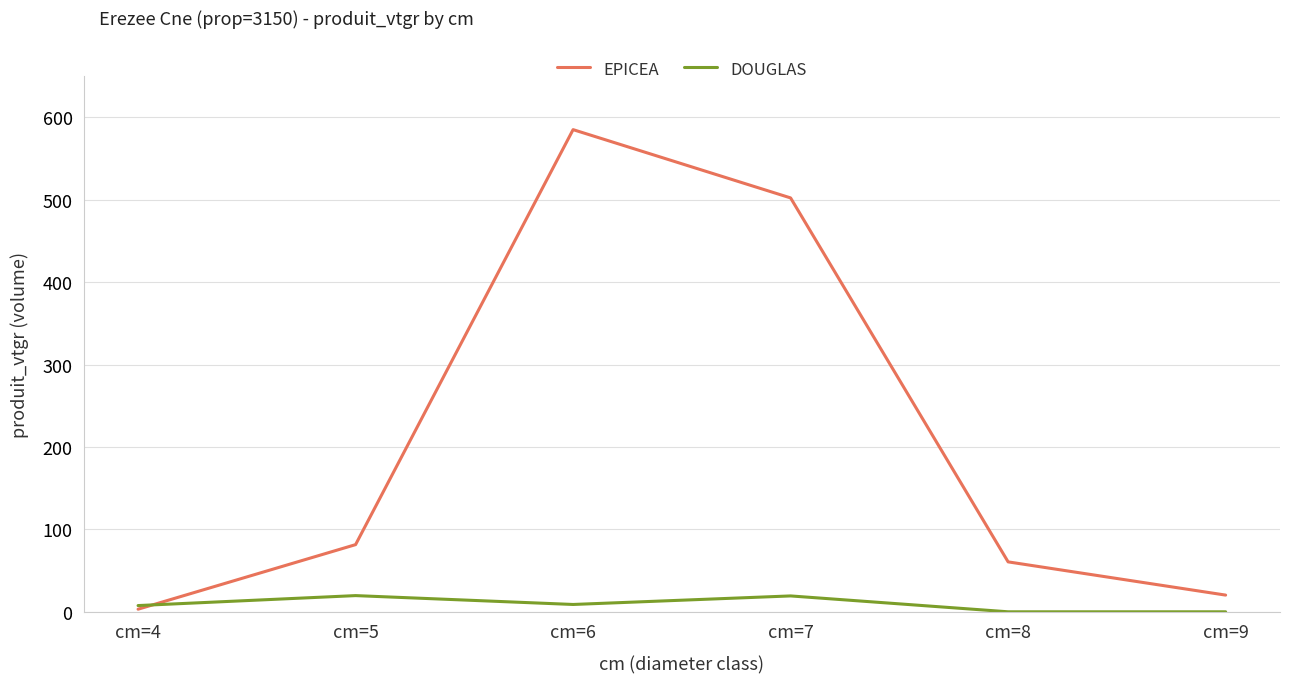

What is the sum of the DOUGLAS values at cm=7 and cm=8?

19.3